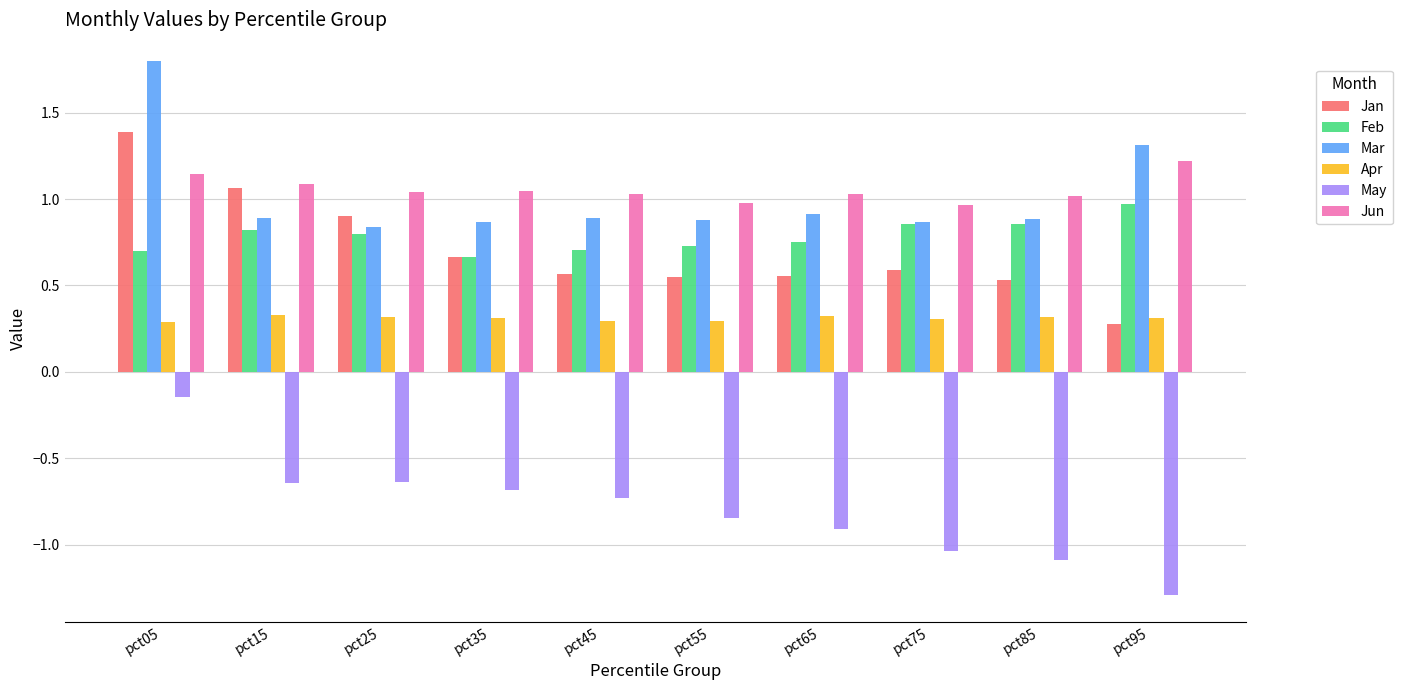

What is the sum of the Jun values at pct85 and pct25?

2.1